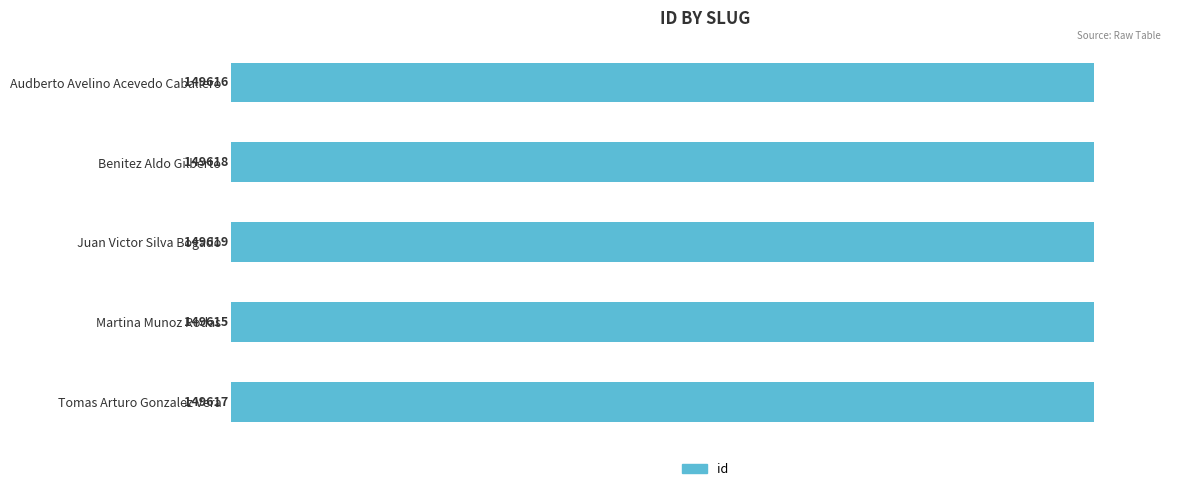

At which category does the chart reach its minimum across all series?

Martina Munoz Rodas